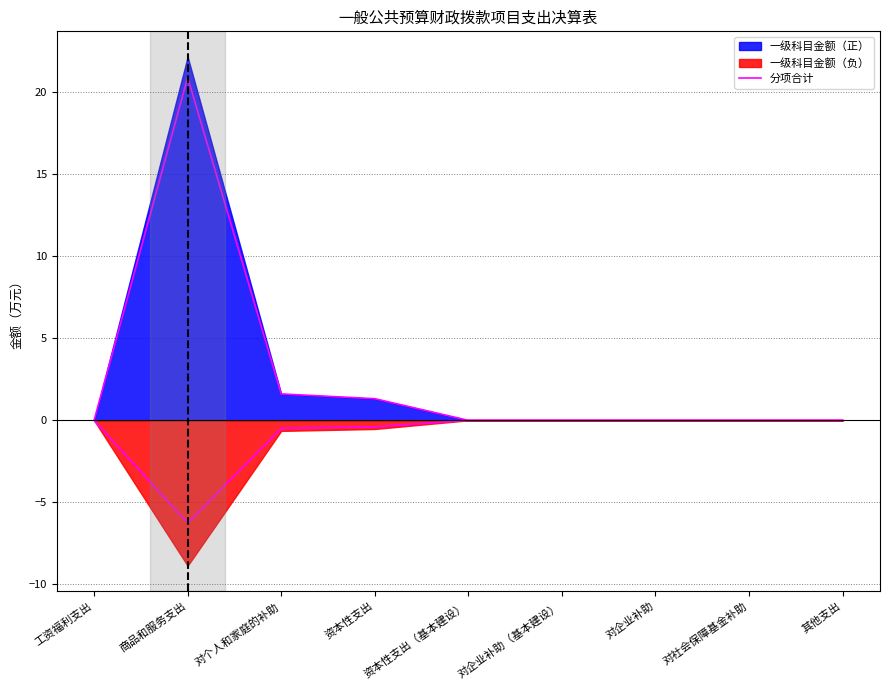

How many lines are shown in the chart?

1